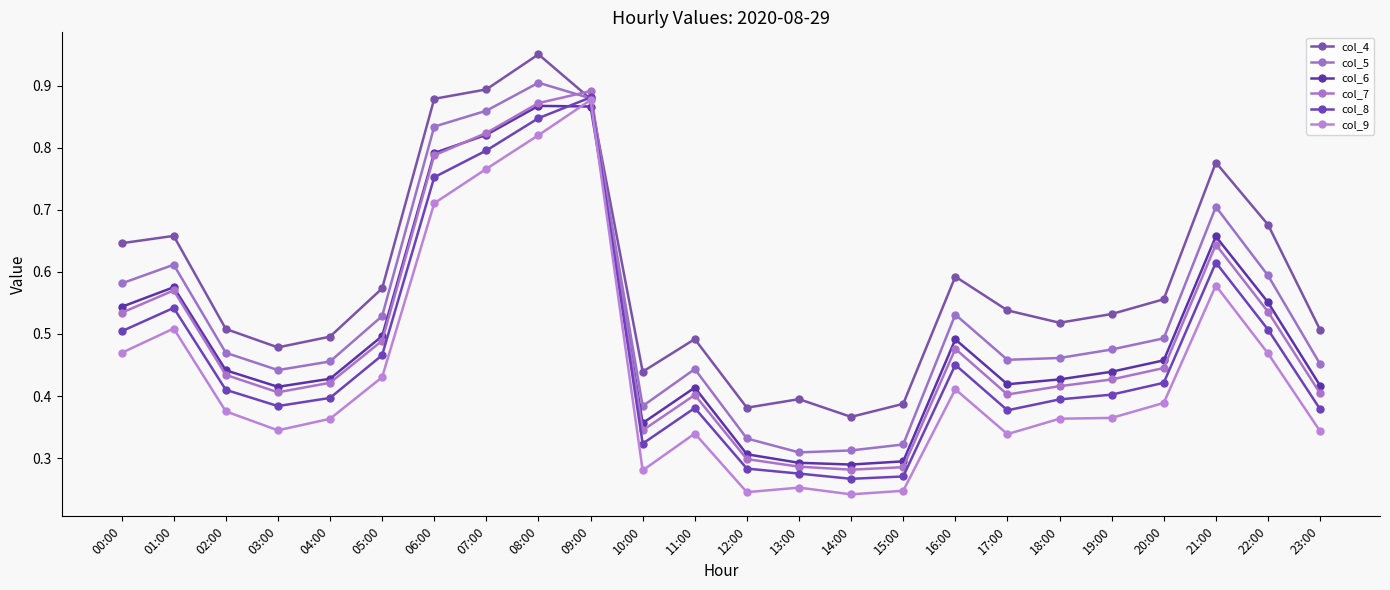

How many interior local valleys does the col_9 series have?

5